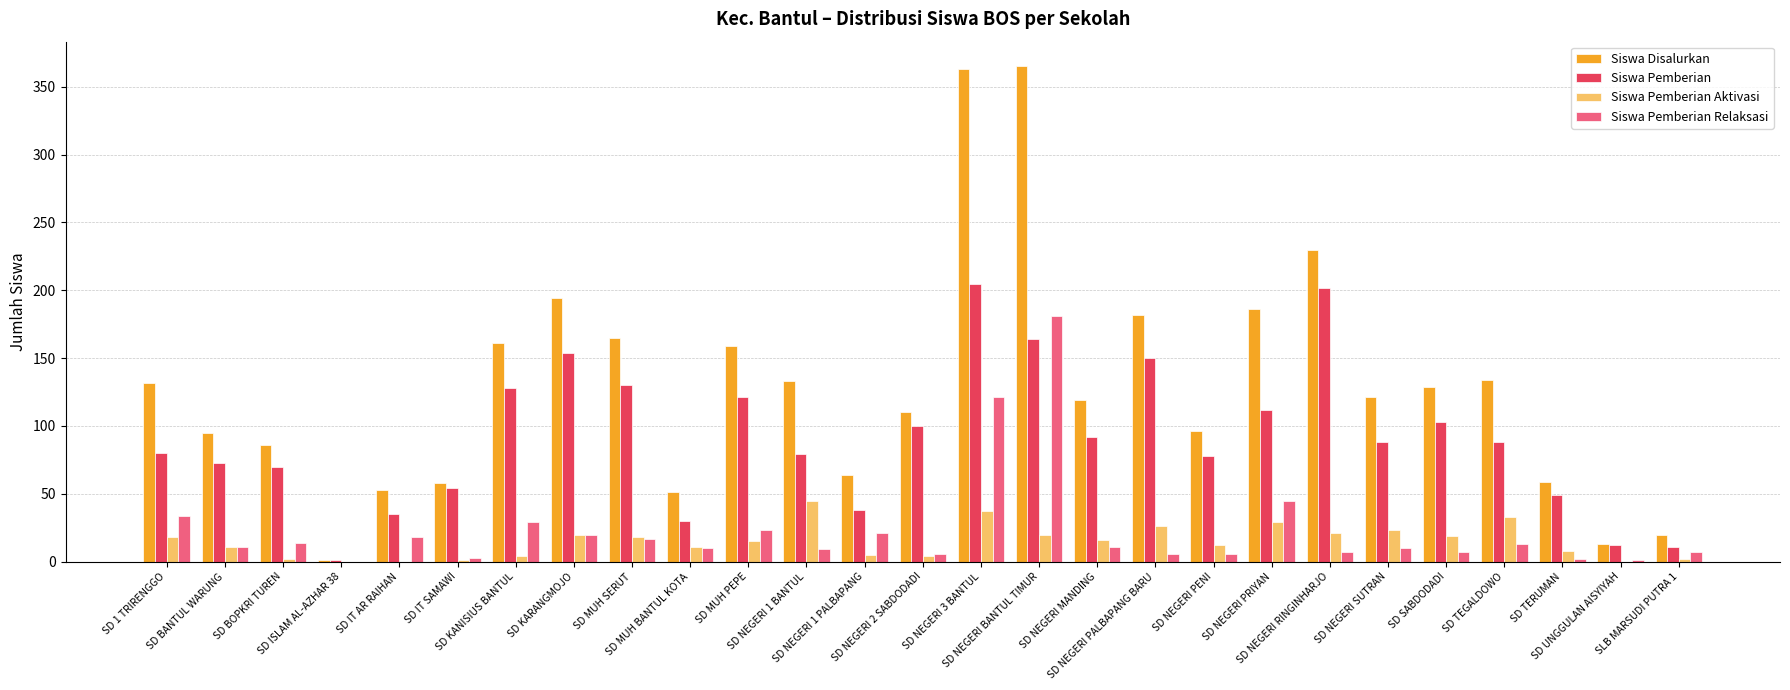

What is the maximum value for Siswa Pemberian?

205